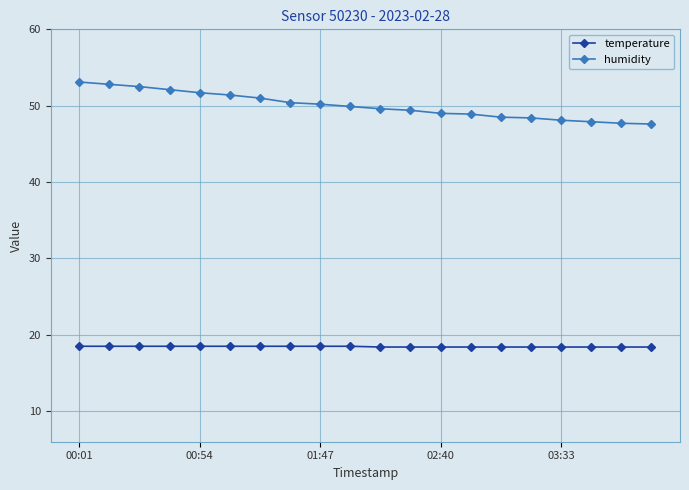

How many lines are shown in the chart?

2